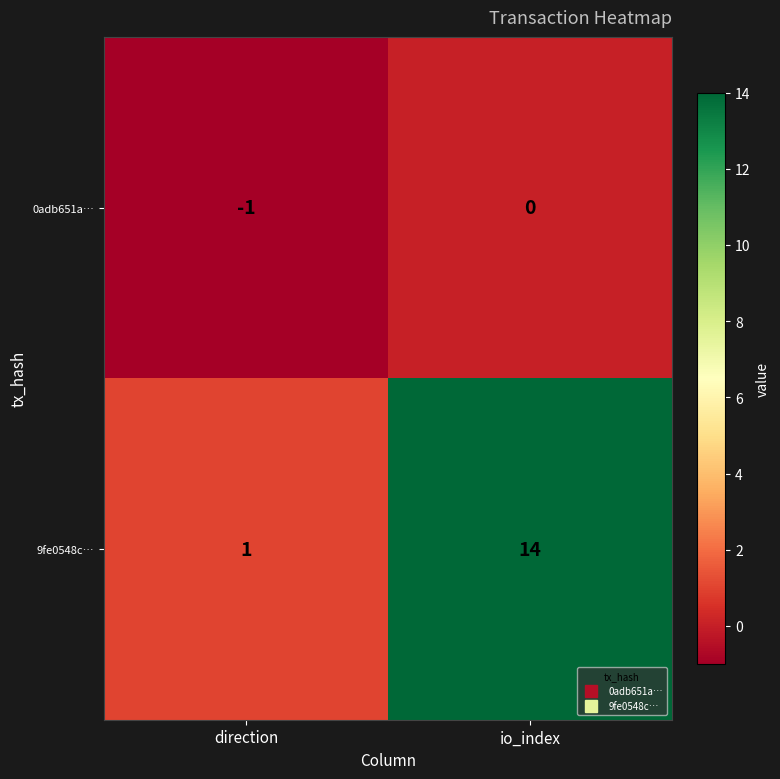

What is the approximate value of 9fe0548c… at io_index, to the nearest 5?

15